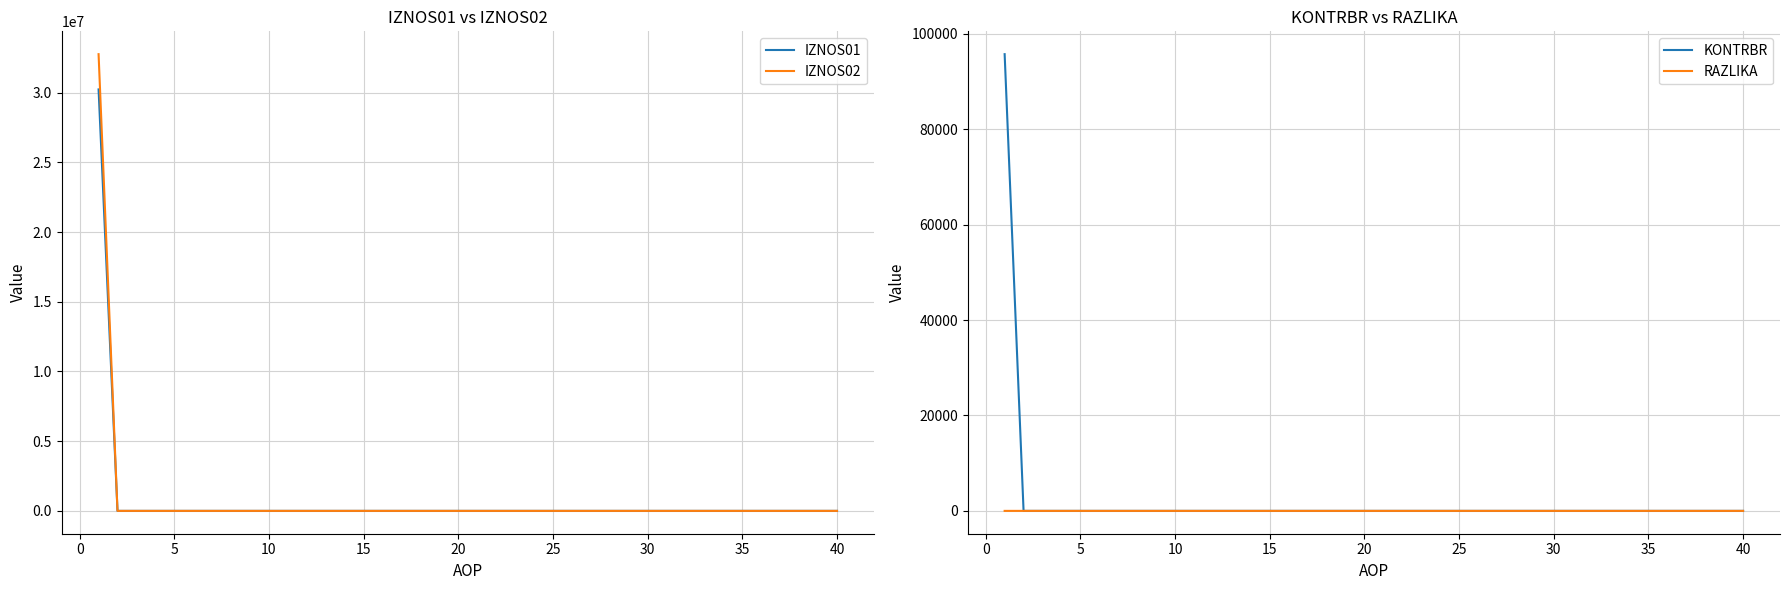

Which series has the largest total across all categories?

IZNOS02